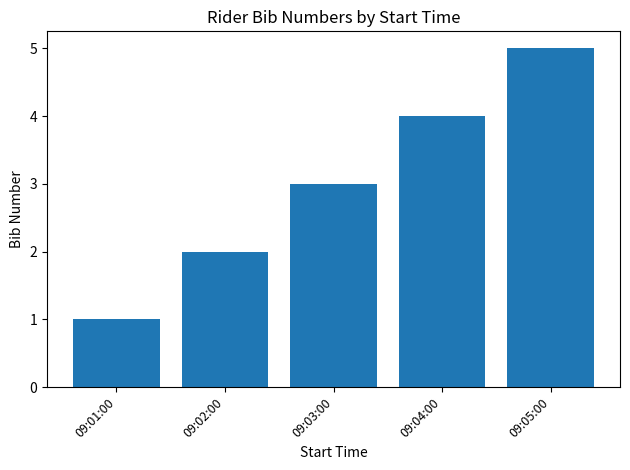

Reading right to left, transcribe all the data shown in this chart.

09:05:00=5	09:04:00=4	09:03:00=3	09:02:00=2	09:01:00=1